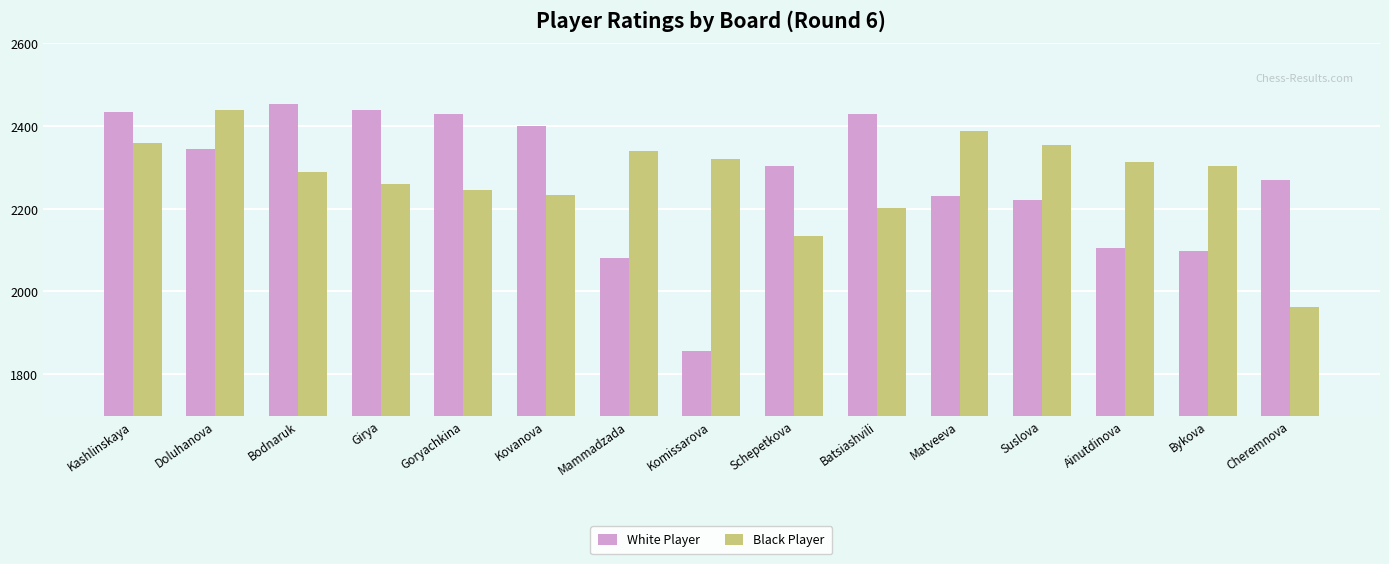

What is the greatest value displayed?

2452